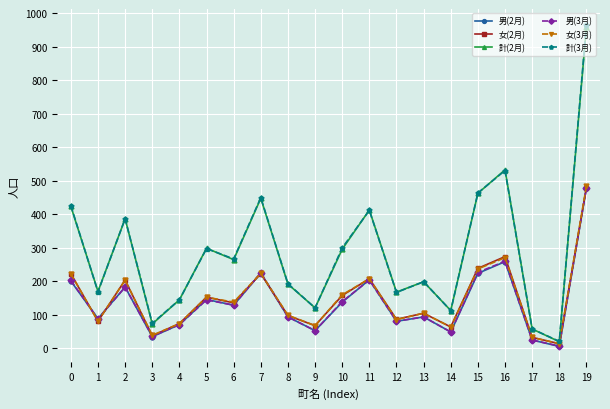

True or false: 計(3月) has more than 1 interior local peaks.

True